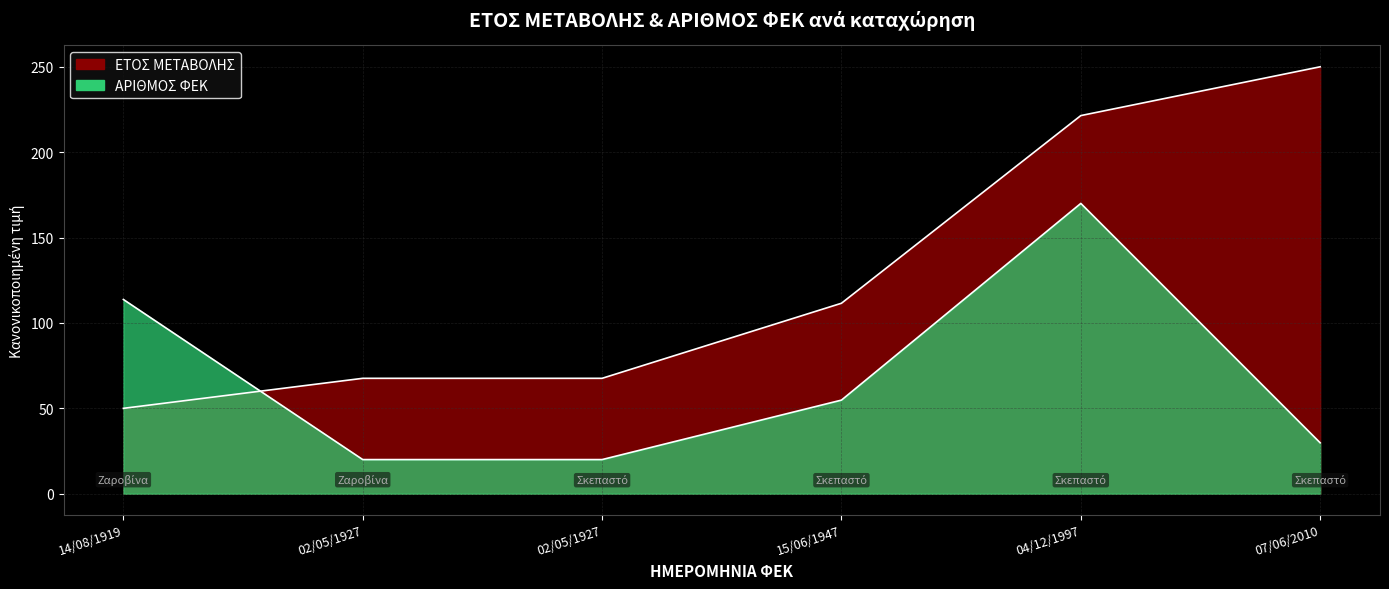

What is the total value across all series at 14/08/1919?

163.8